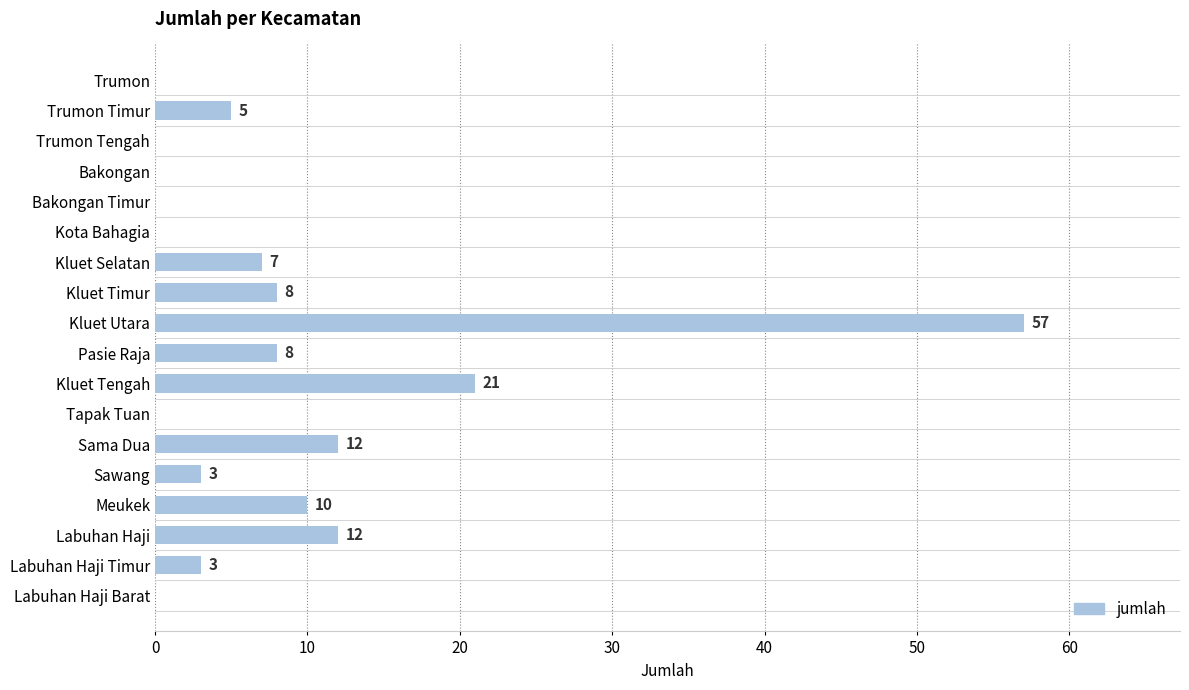

What is the sum of the values at Kota Bahagia and Pasie Raja?

8